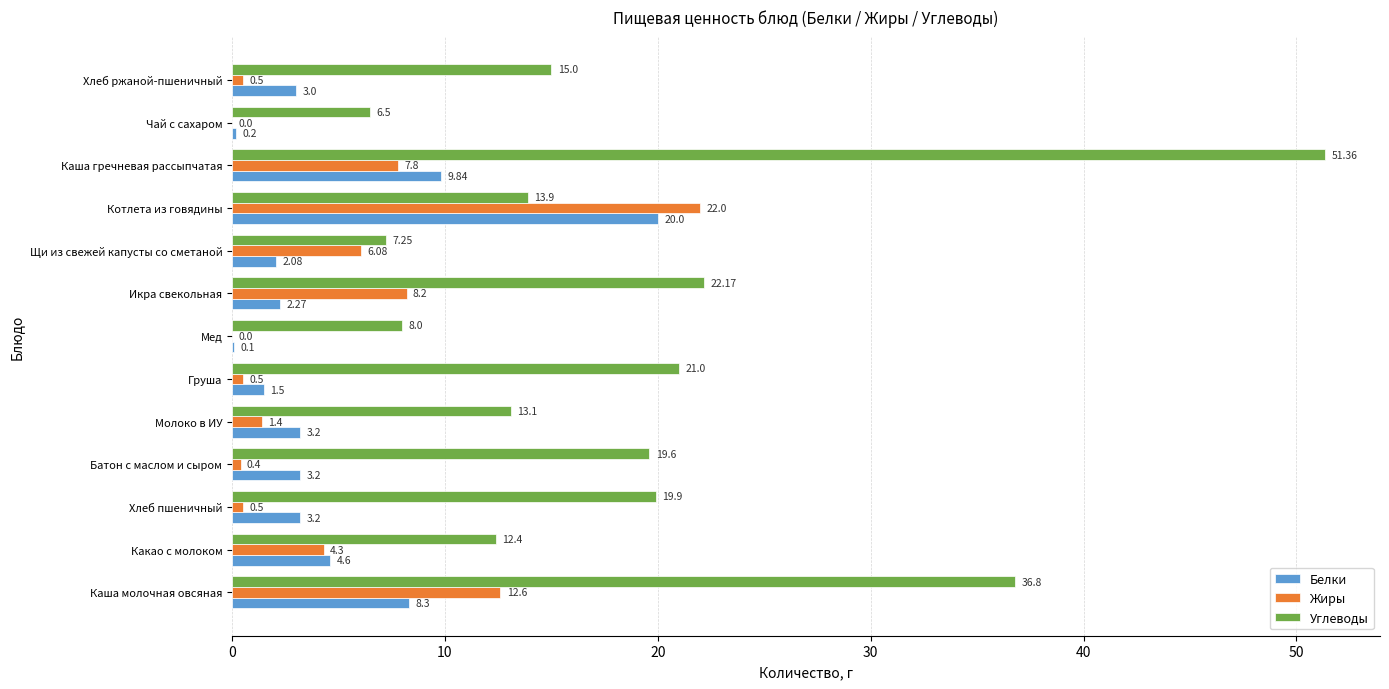

Between Молоко в ИУ and Груша, which series saw the biggest shift?

Углеводы